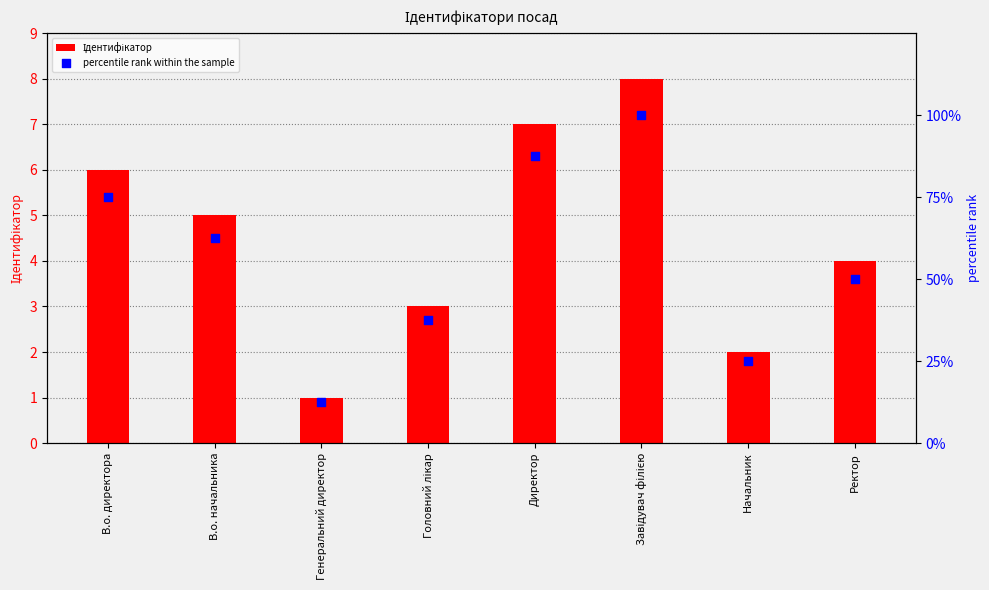

What is the total value across all series at В.о. директора?

81.0